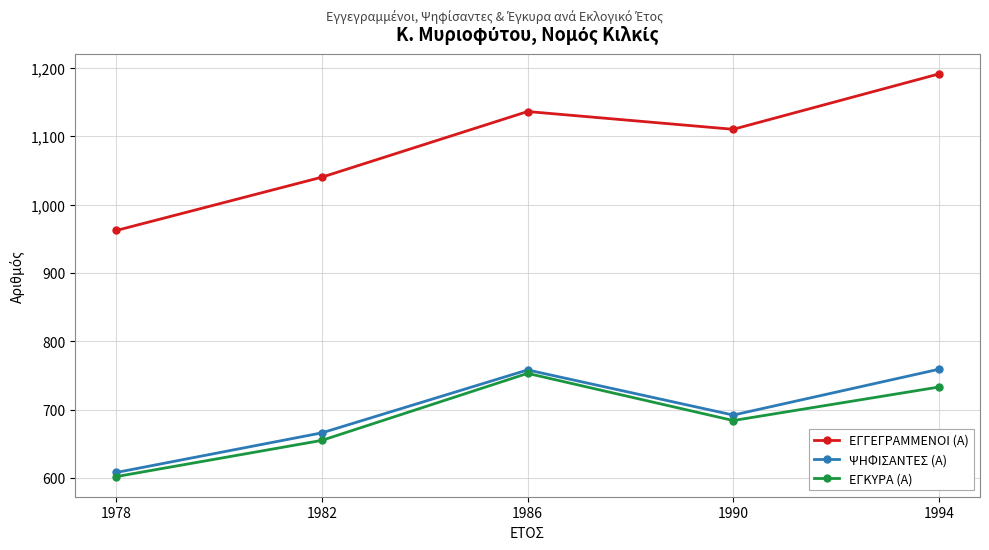

How many data points in ΕΓΚΥΡΑ (Α) are less than 684?

2